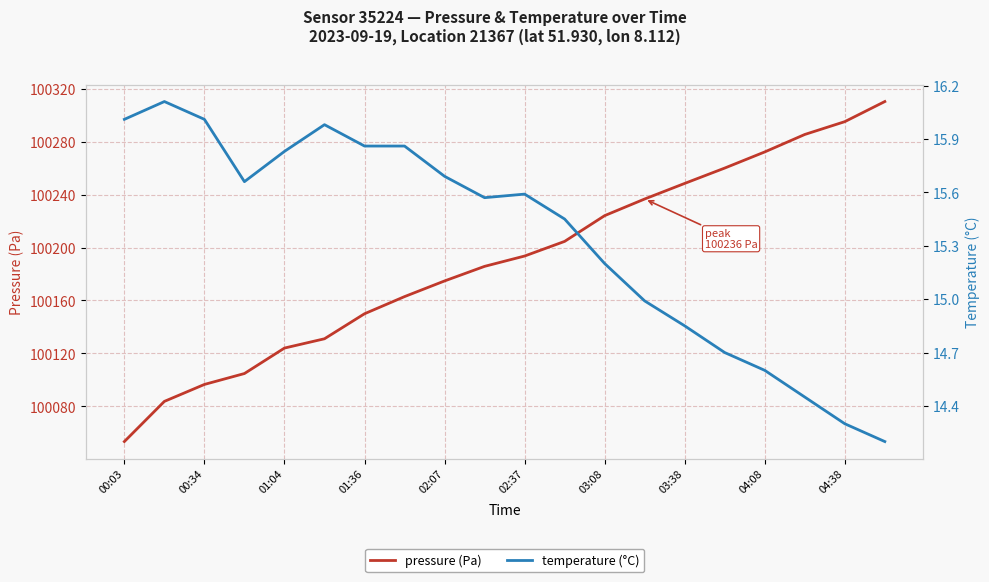

The value of pressure (Pa) at 03:38 is 100248.5. True or false?

True